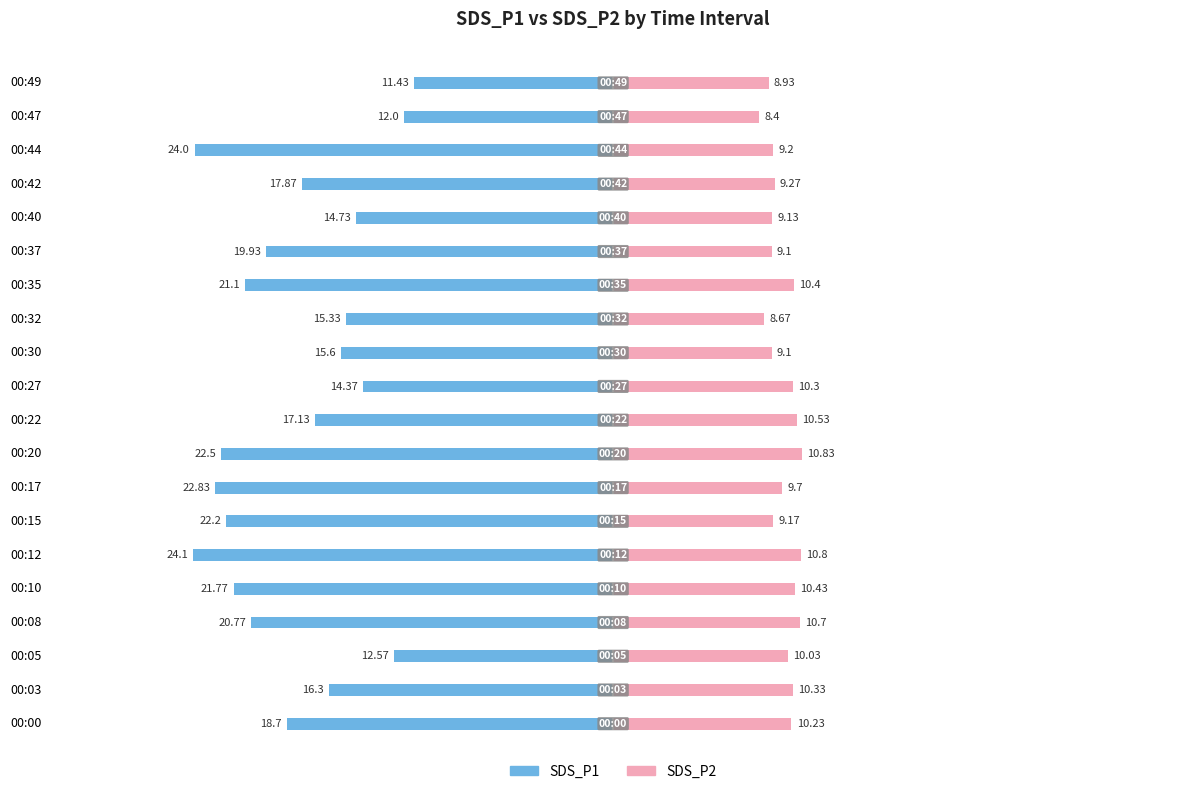

What is the minimum value for SDS_P2?

8.4